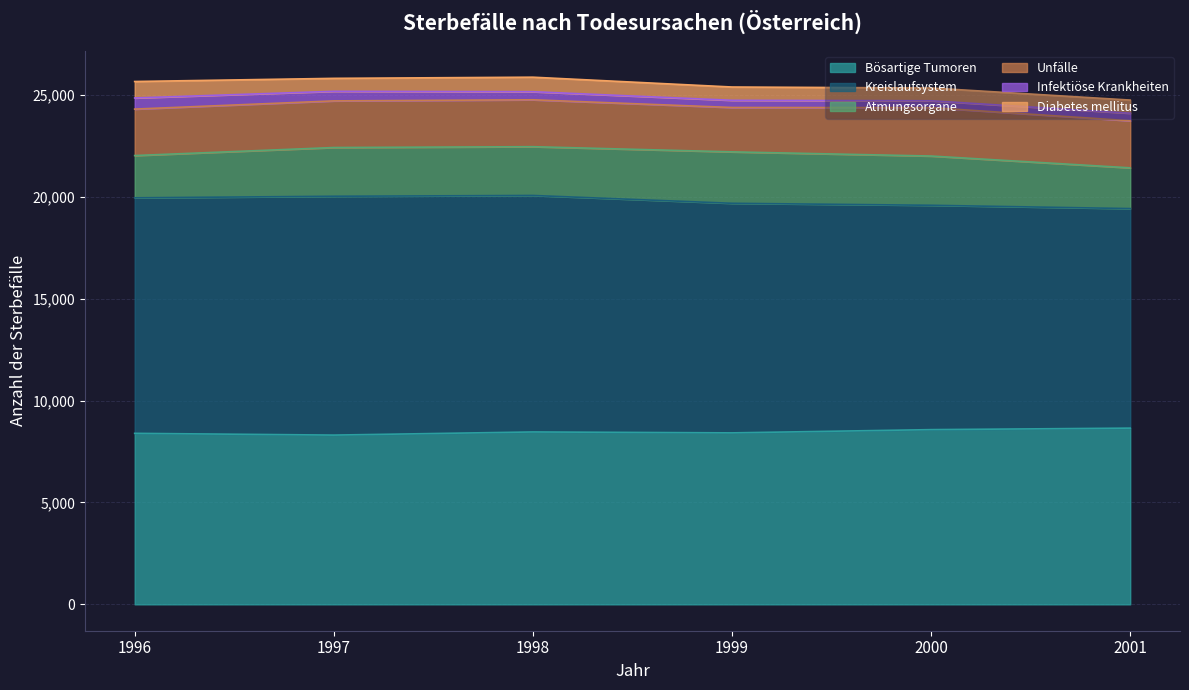

Reading right to left, transcribe all the data shown in this chart.

Bösartige Tumoren: 2001=8650	2000=8576	1999=8417	1998=8462	1997=8308	1996=8394
Kreislaufsystem: 2001=10775	2000=11011	1999=11268	1998=11607	1997=11722	1996=11560
Atmungsorgane: 2001=2000	2000=2417	1999=2524	1998=2394	1997=2392	1996=2074
Unfälle: 2001=2310	2000=2375	1999=2178	1998=2302	1997=2289	1996=2280
Infektiöse Krankheiten: 2001=370	2000=338	1999=353	1998=397	1997=470	1996=546
Diabetes mellitus: 2001=646	2000=626	1999=652	1998=712	1997=636	1996=808